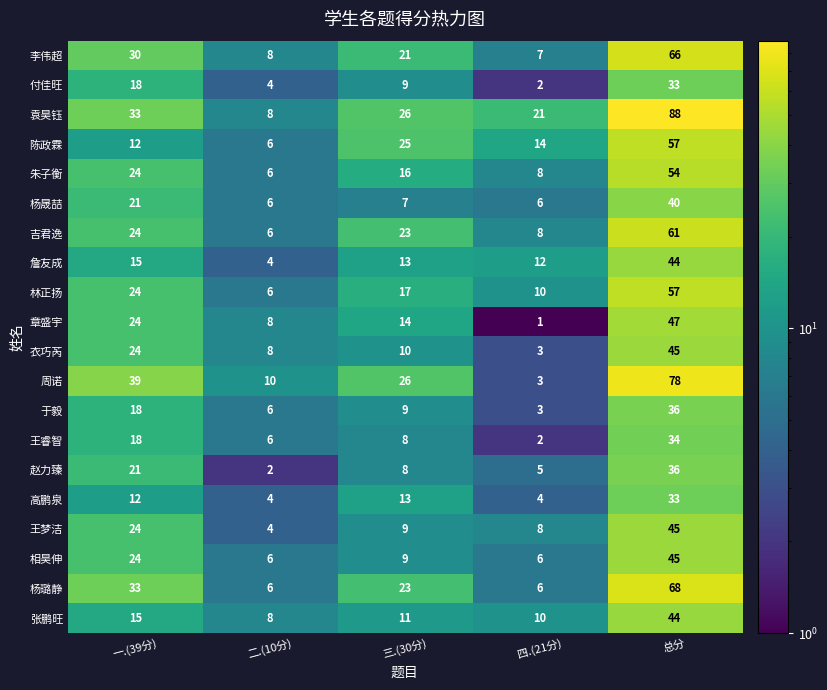

Rank the categories by 付佳旺 value from lowest to highest.

四.(21分), 二.(10分), 三.(30分), 一.(39分), 总分